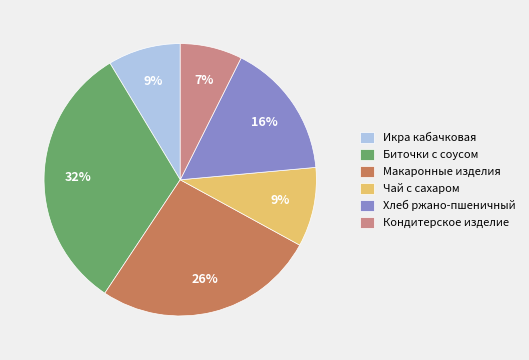

Count the number of slices in the pie.

6